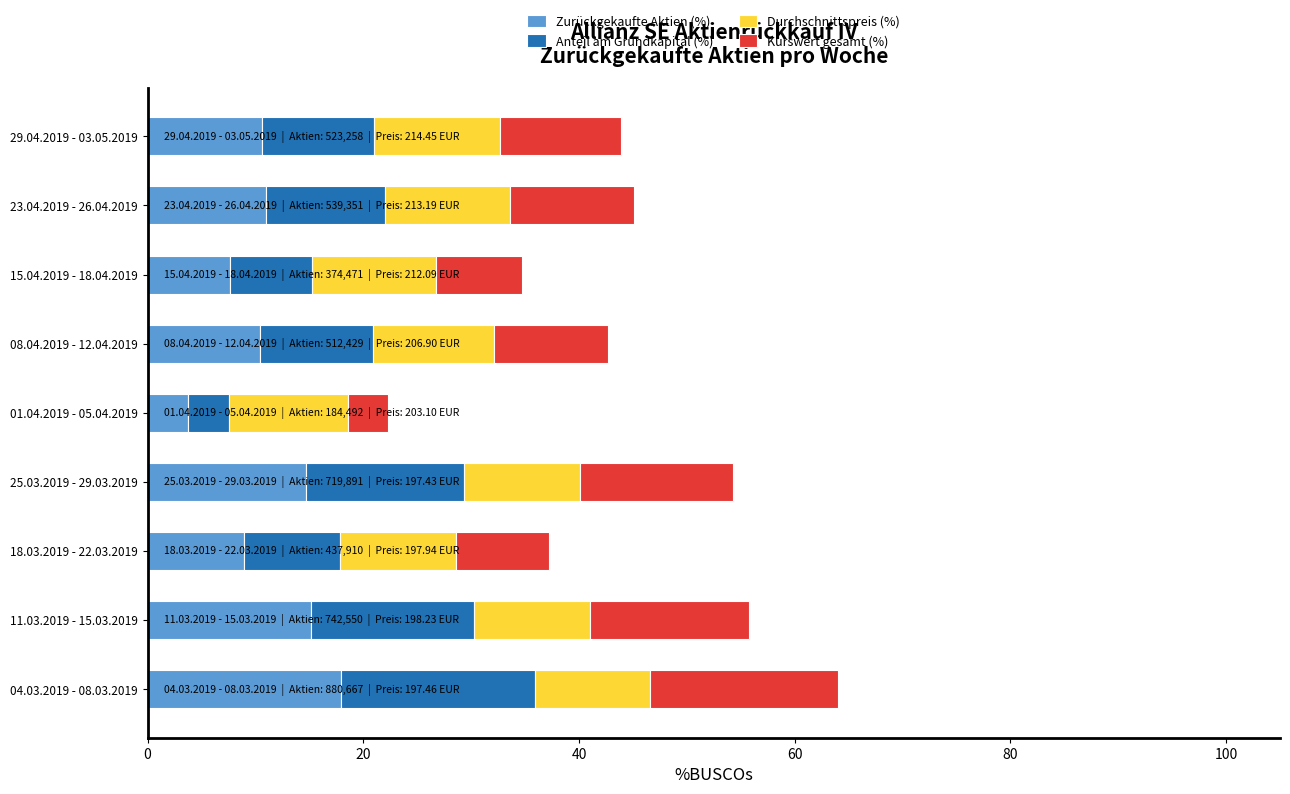

What are all the series names shown in the legend?

Zurückgekaufte Aktien (%), Anteil am Grundkapital (%), Durchschnittspreis (%), Kurswert gesamt (%)